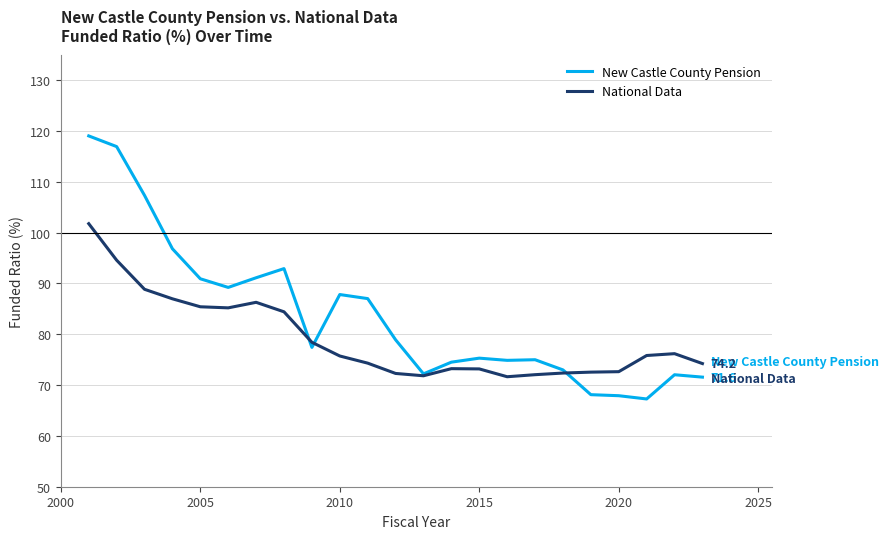

What are all the series names shown in the legend?

New Castle County Pension, National Data